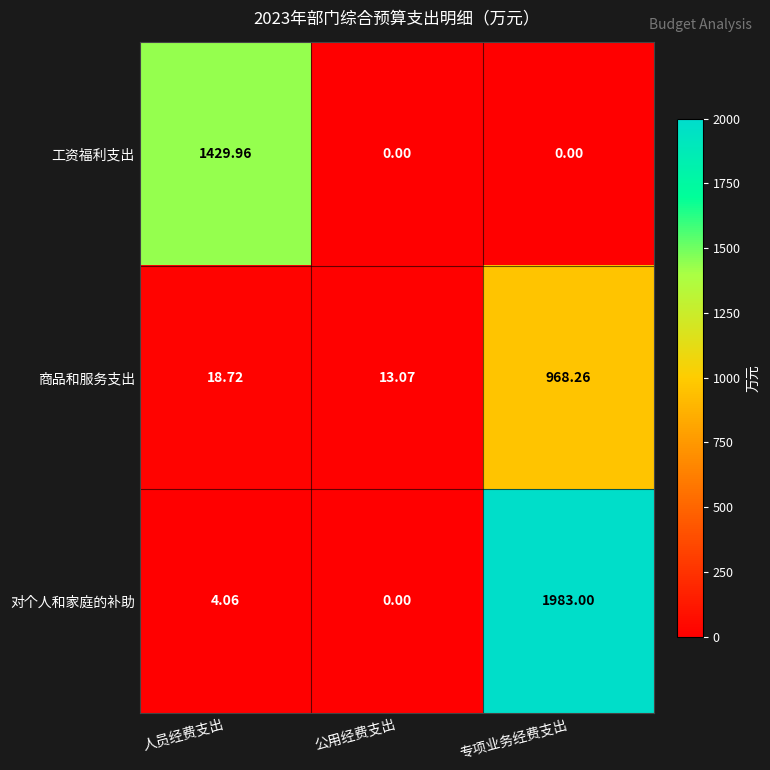

Rank the series at 人员经费支出 from highest to lowest value.

工资福利支出, 商品和服务支出, 对个人和家庭的补助